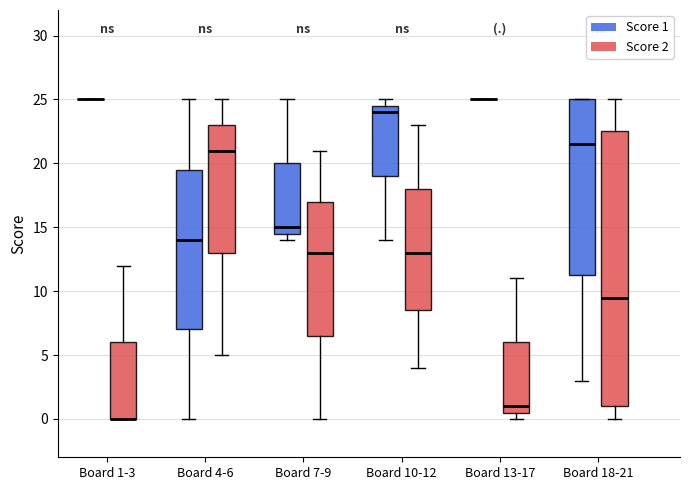

Which box is the tallest, from its lower edge to its upper edge?

Board 18-21 (Score 2)